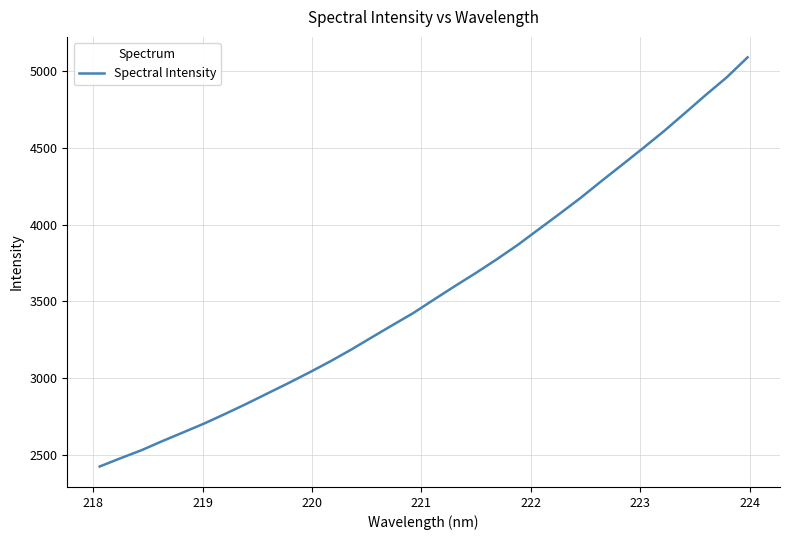

What is the difference between the maximum and second lowest values?

2613.9